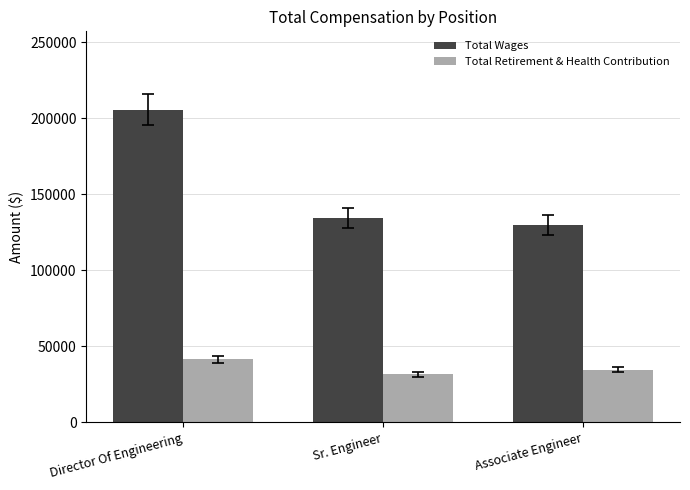

Reading right to left, list all the values displayed in this chart.

Total Wages: 129987	134471	205750
Total Retirement & Health Contribution: 34607	31681	41501